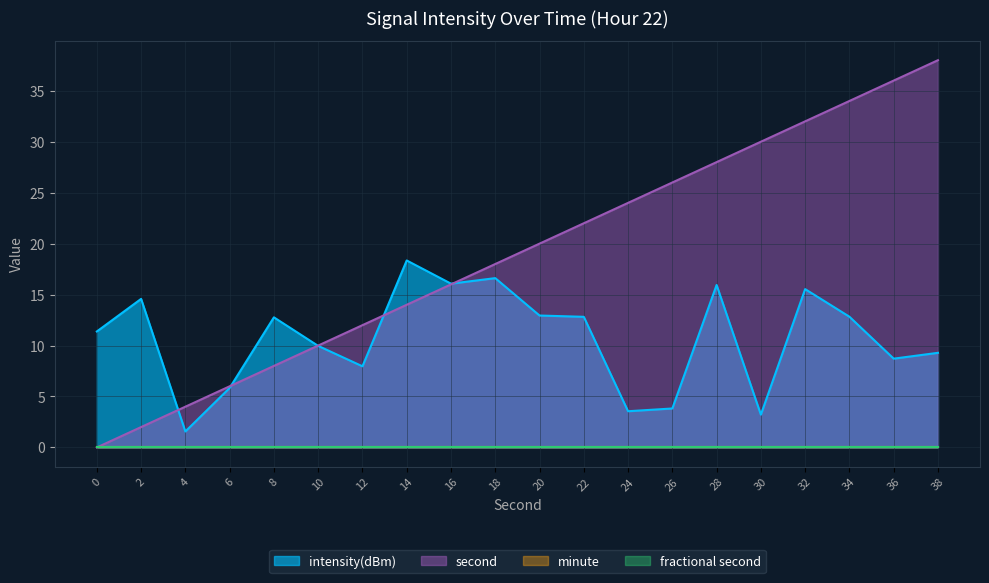

Is it true that intensity(dBm) equals 22.0 at 8?

False